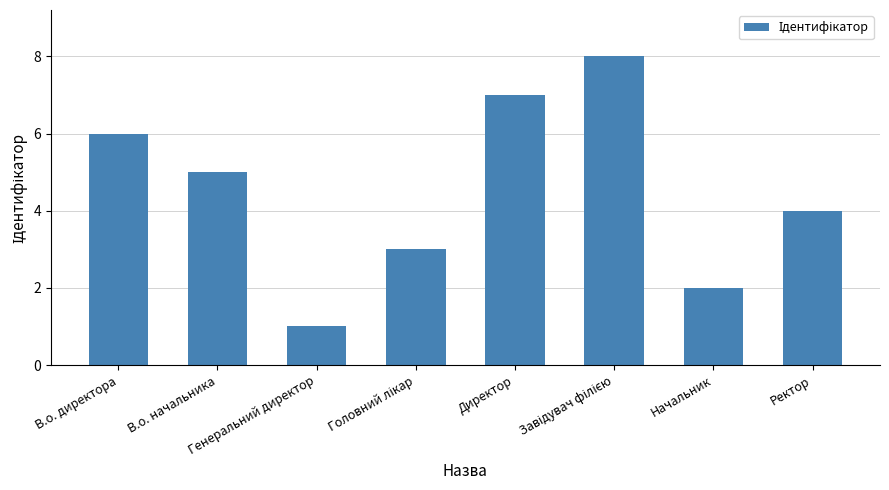

At which category does the chart reach its minimum across all series?

Генеральний директор